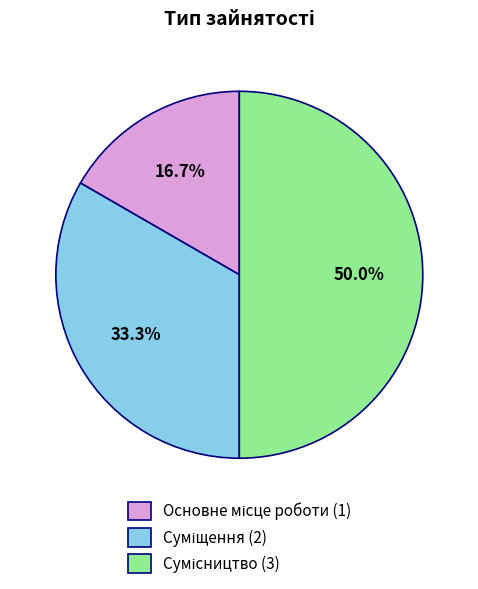

Do Сумісництво and Основне місце роботи together represent more than half of the pie?

Yes